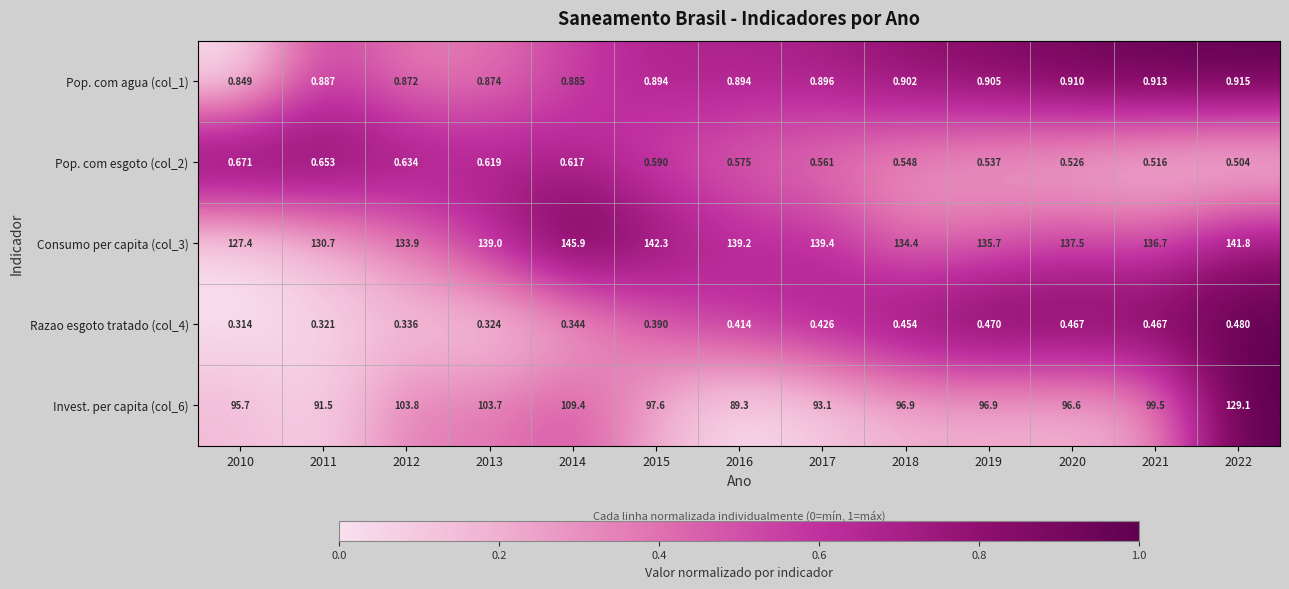

Rank the series at 2020 from highest to lowest value.

Consumo per capita (col_3), Invest. per capita (col_6), Pop. com agua (col_1), Pop. com esgoto (col_2), Razao esgoto tratado (col_4)